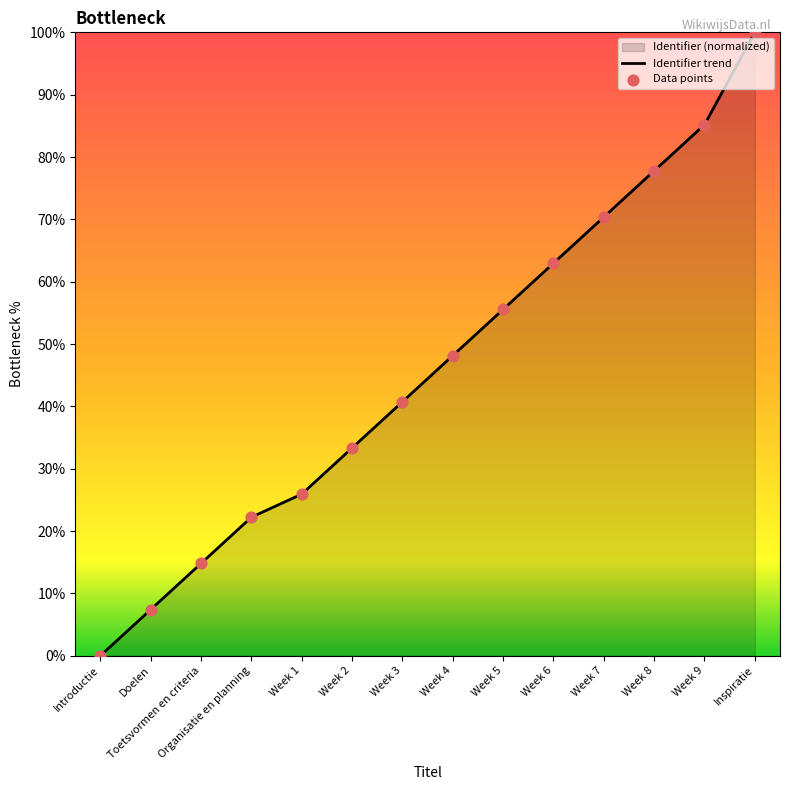

What is the change in value from Week 1 to Week 2?

+7.4